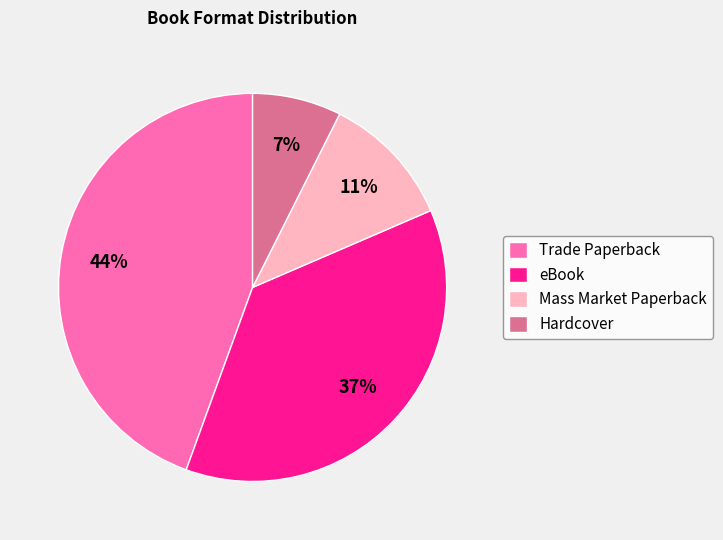

How many segments does this pie chart have?

4